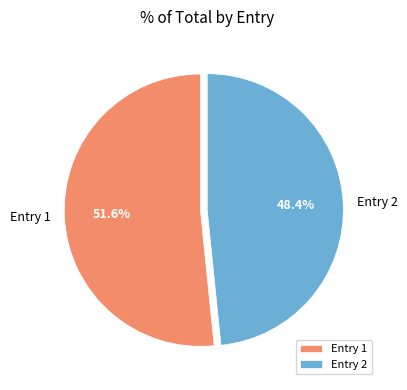

Count the number of slices in the pie.

2